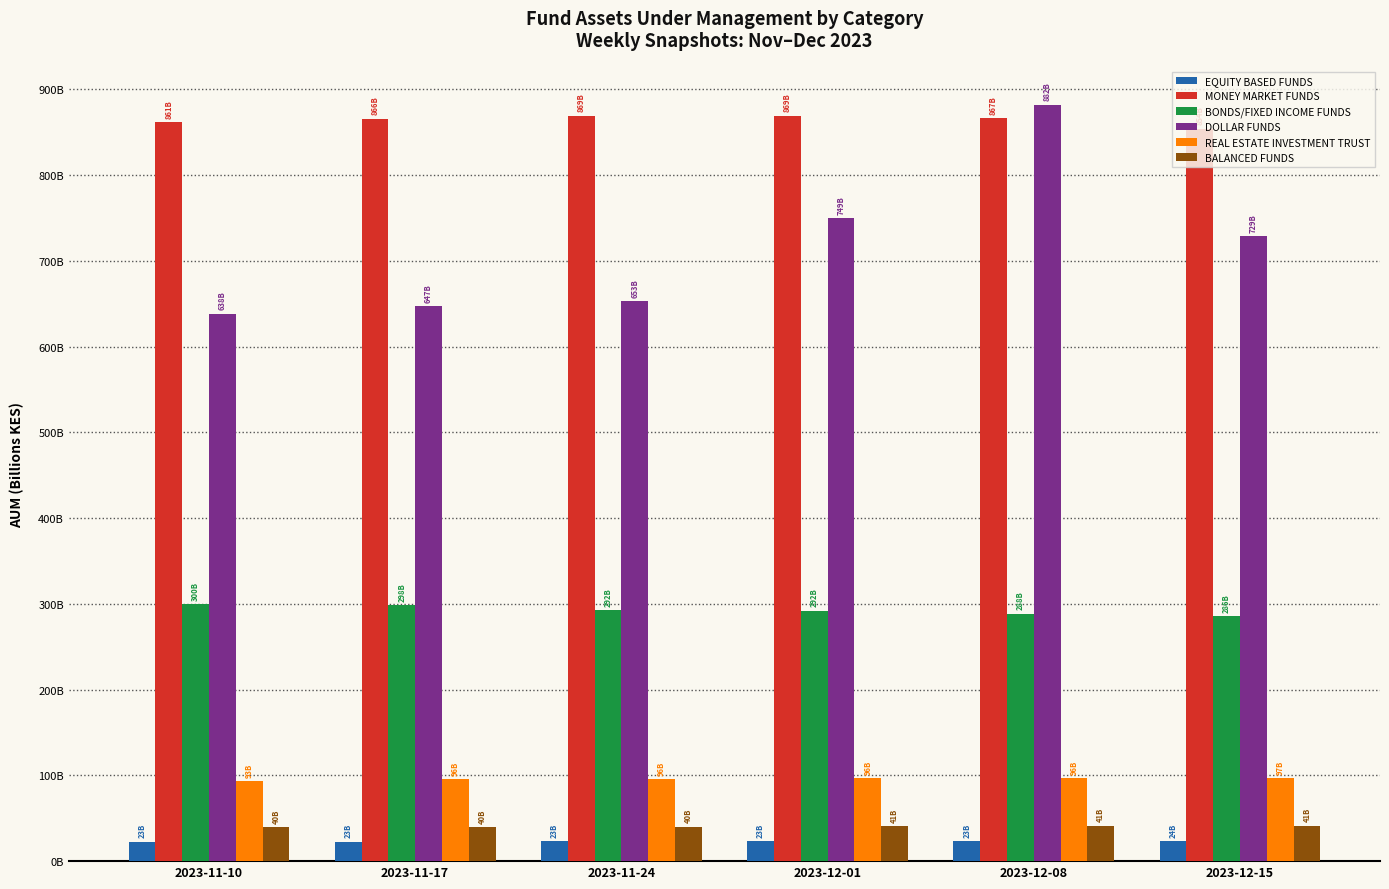

At how many categories does at least one series exceed 102?

6